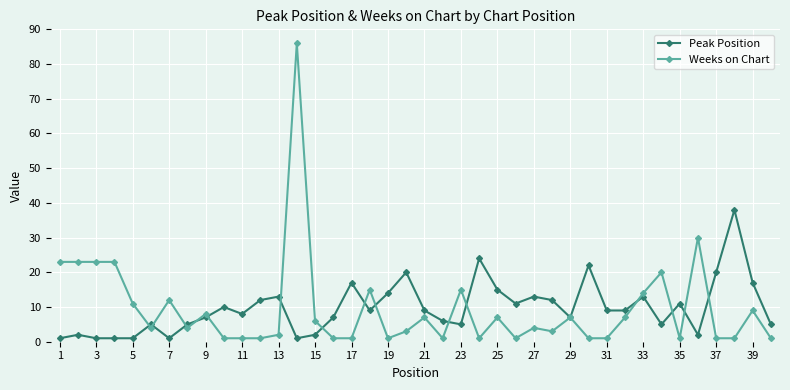

At how many categories does at least one series exceed 82?

1